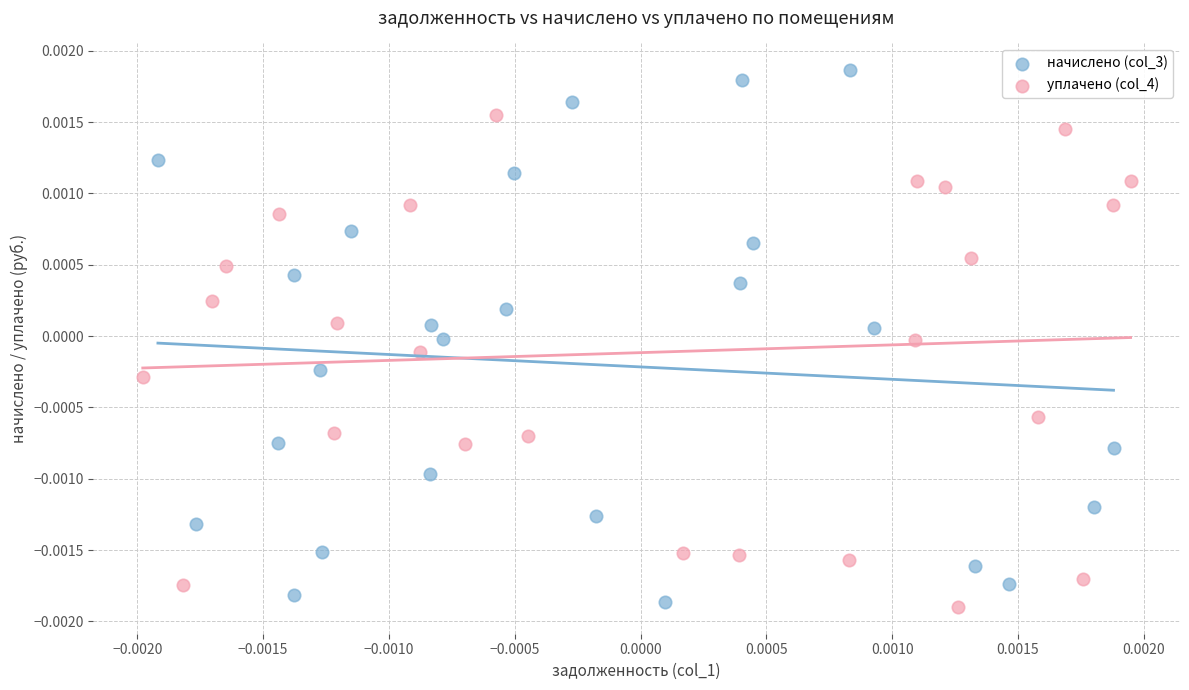

Which series has the widest spread of Y values?

начислено (col_3)